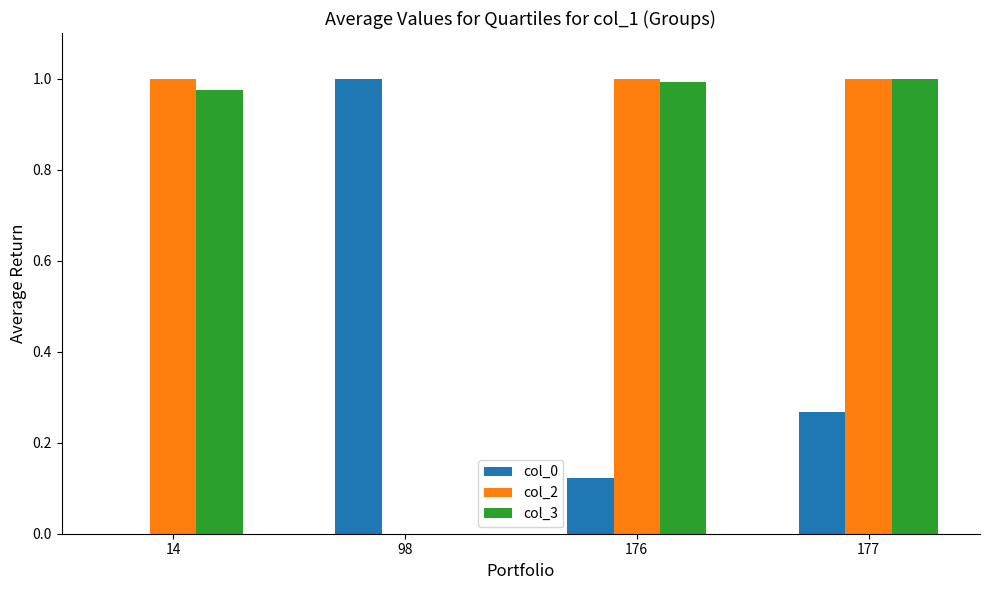

How many values in the col_3 series exceed 0?

3